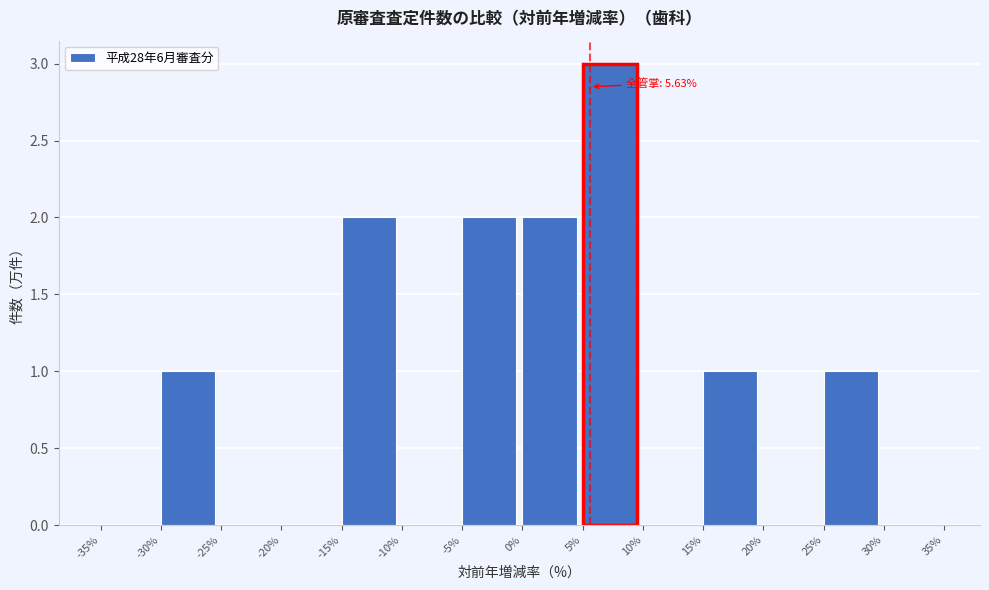

Over which range of the x-axis is the bar tallest?

5% to 10%